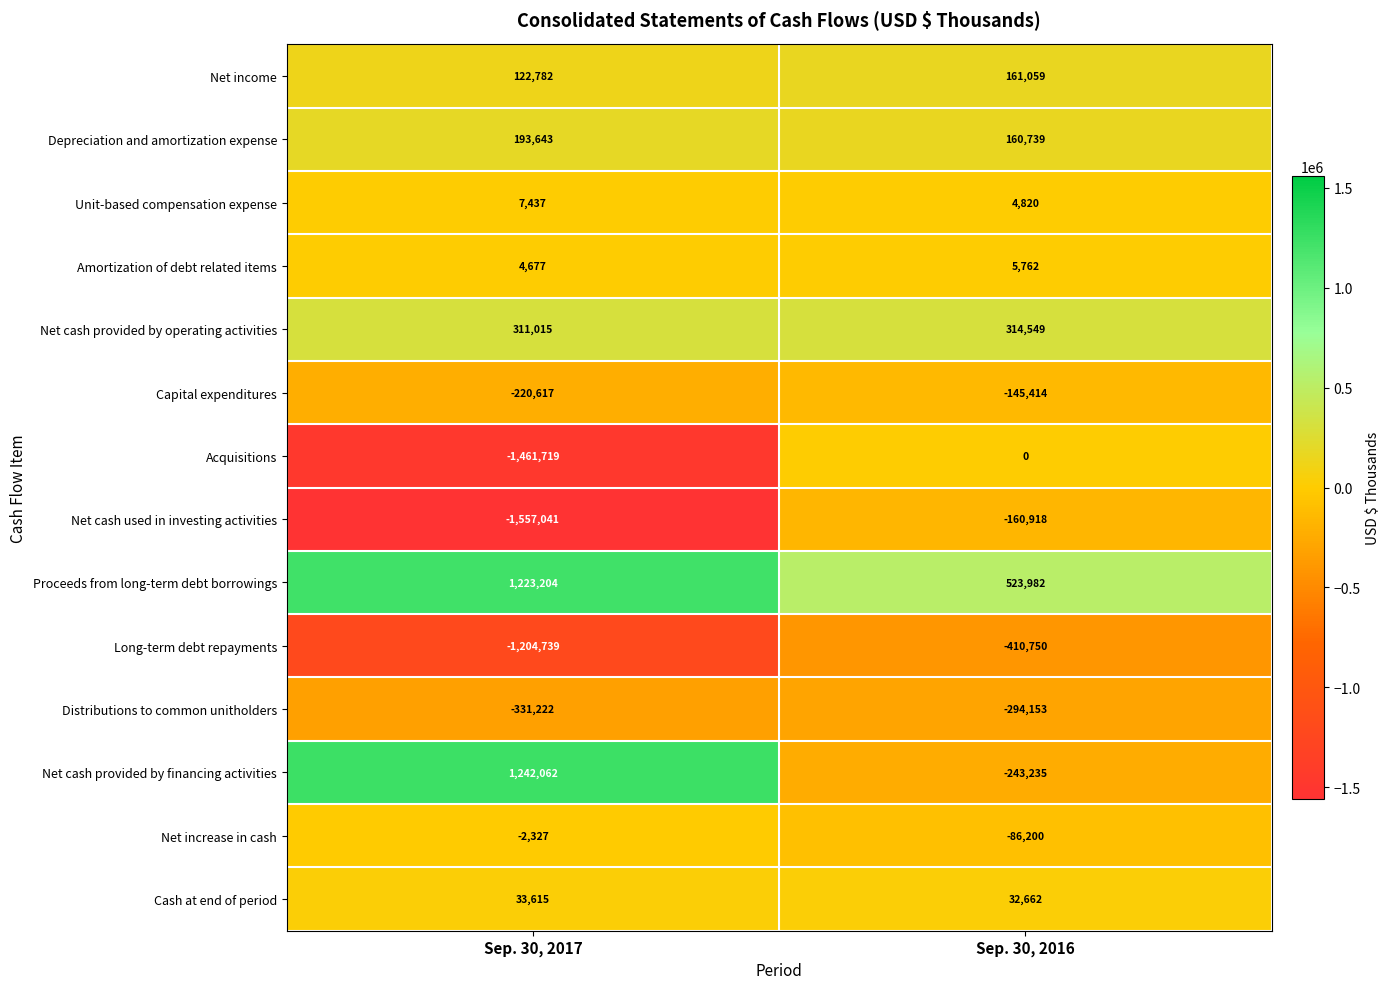

At which label is Net income closest to 141920?

Sep. 30, 2017